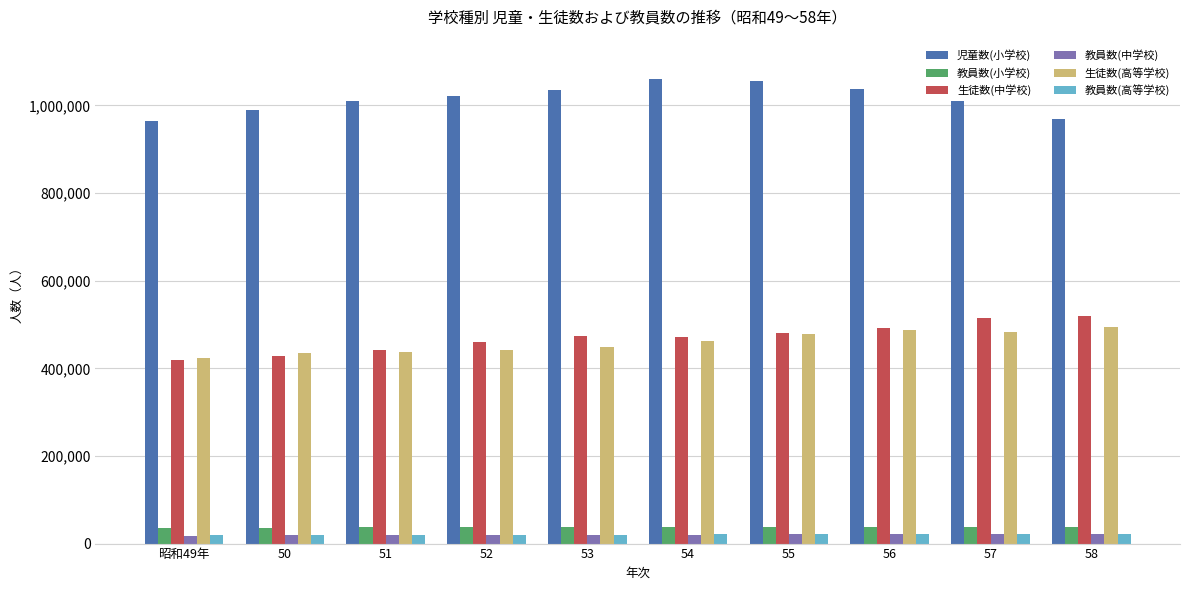

What is the label of the 5th bar from the left?

53